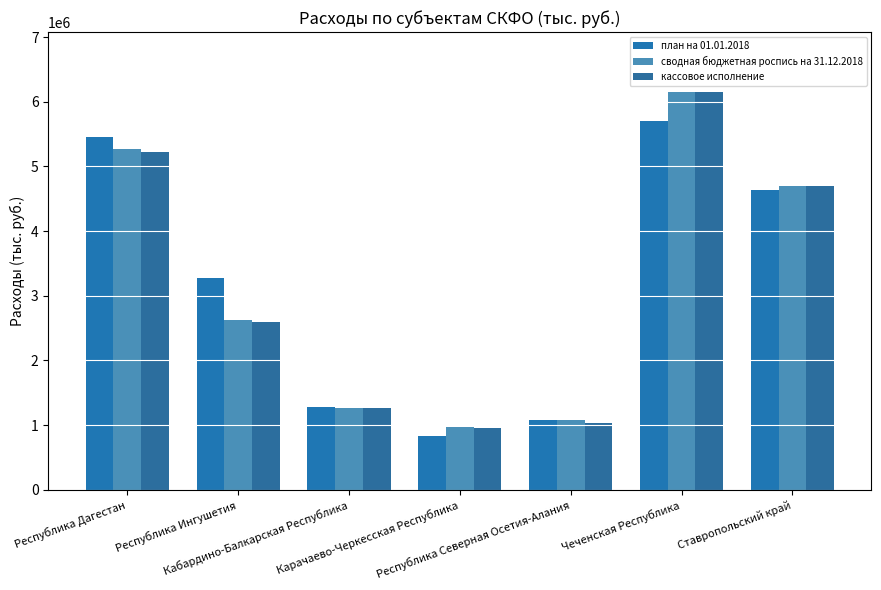

Rank the categories by кассовое исполнение value from highest to lowest.

Чеченская Республика, Республика Дагестан, Ставропольский край, Республика Ингушетия, Кабардино-Балкарская Республика, Республика Северная Осетия-Алания, Карачаево-Черкесская Республика